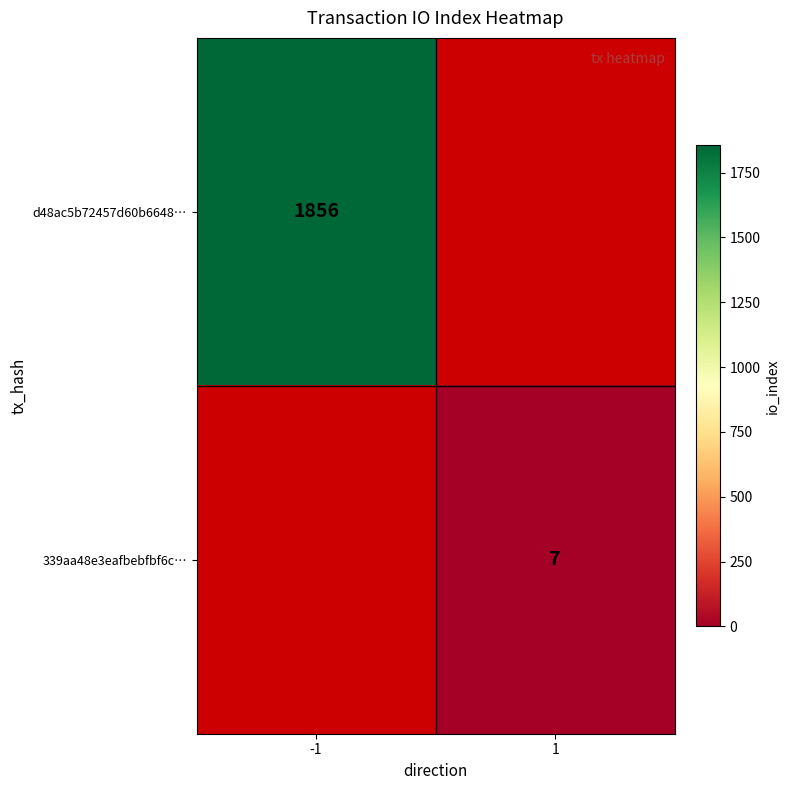

At which category does the chart reach its minimum across all series?

1